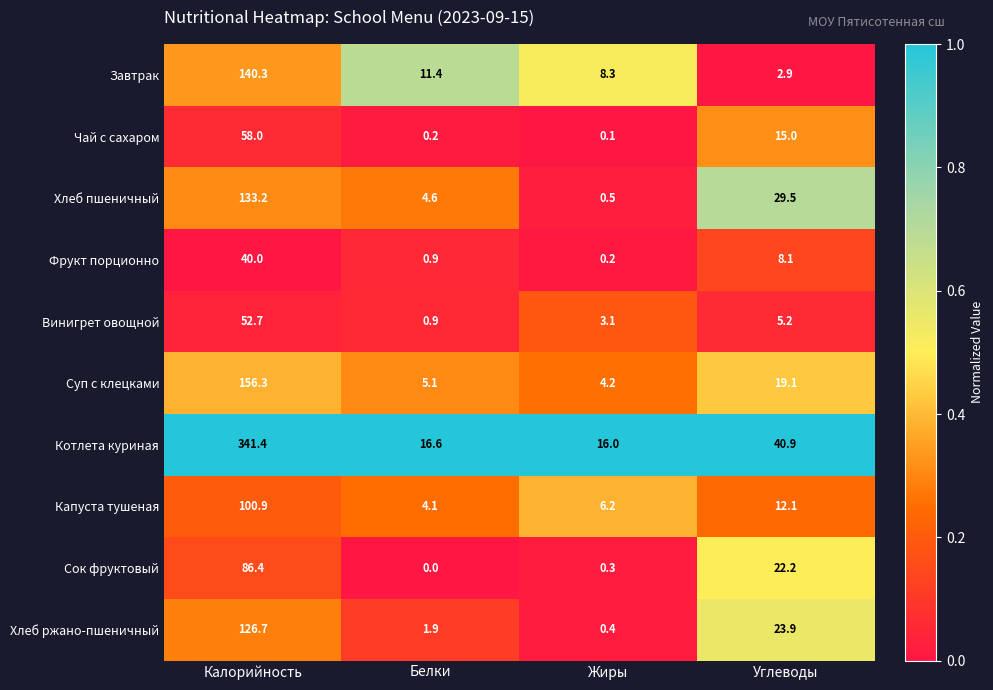

What is the sum of all Чай с сахаром values?

73.3